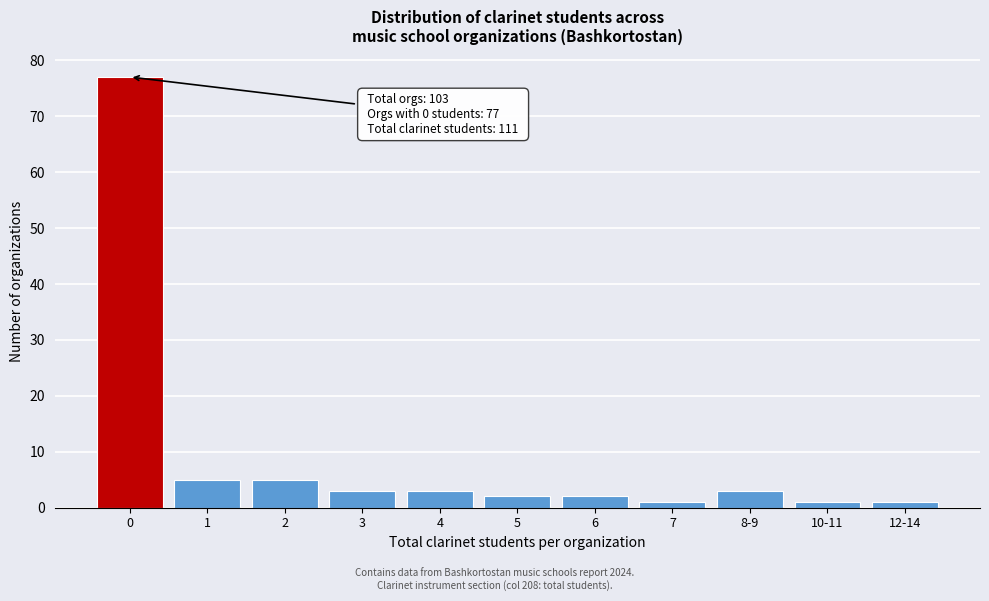

Reading left to right, extract all data points from this chart.

77	5	5	3	3	2	2	1	3	1	1